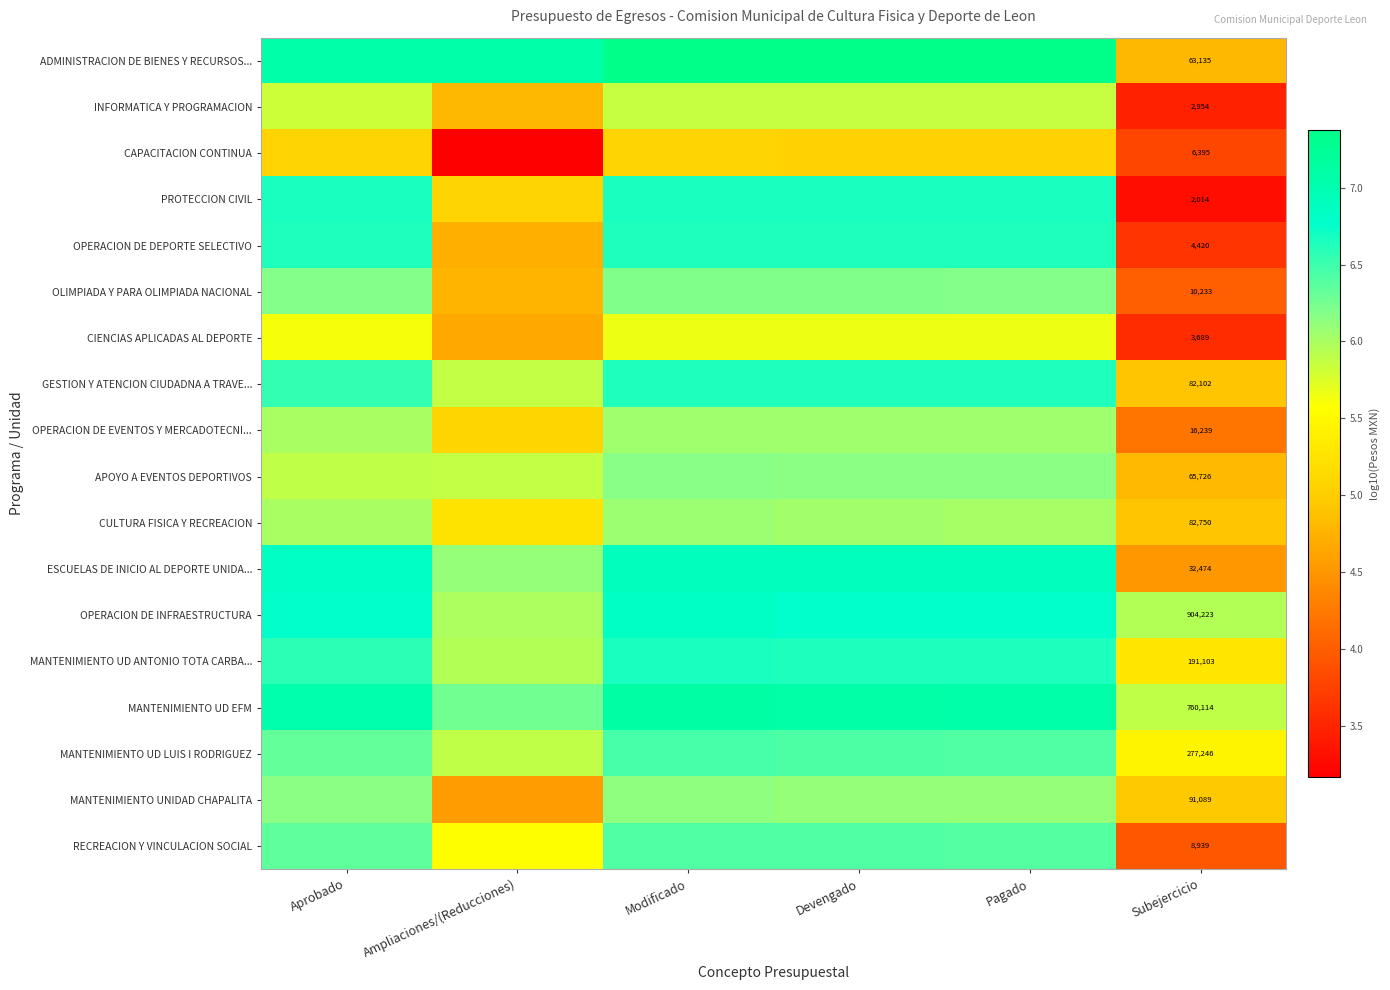

At which label does MANTENIMIENTO UD EFM first exceed 7?

Aprobado